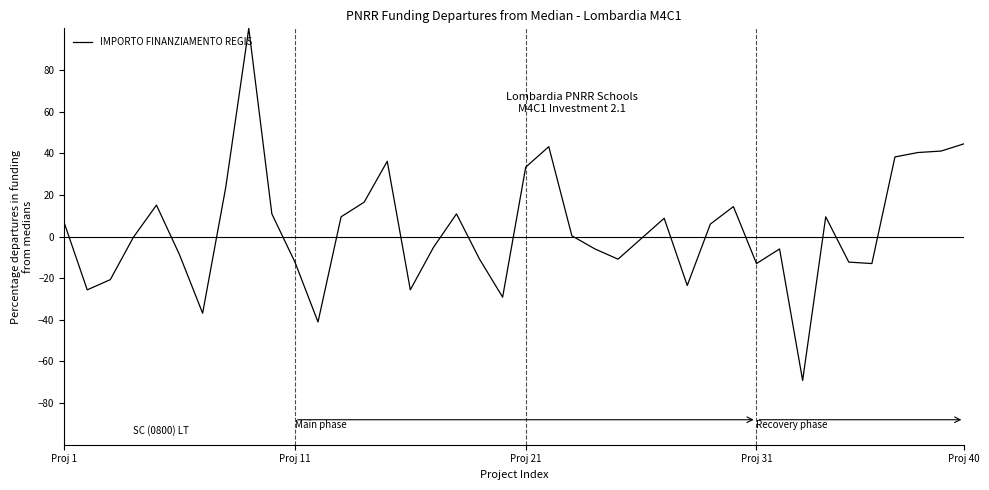

What is the greatest value displayed?

100.0